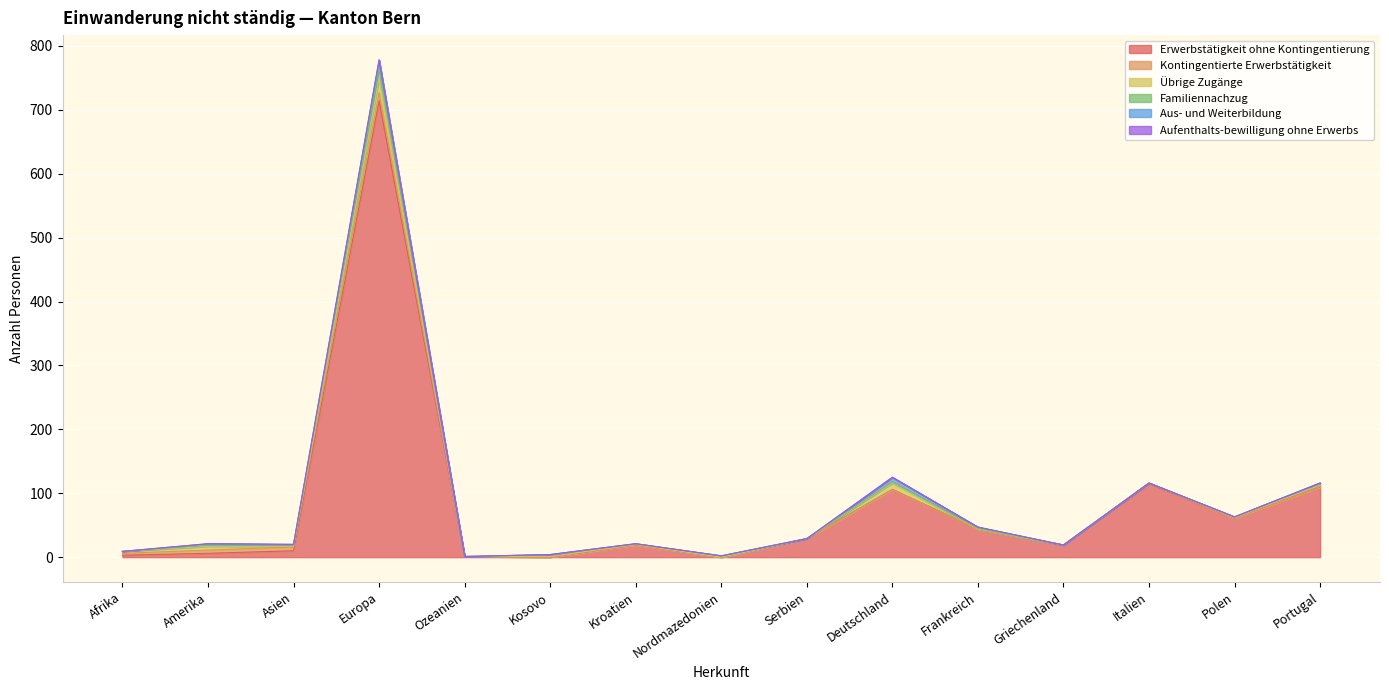

What is the difference between the maximum and second lowest values in the Kontingentierte Erwerbstätigkeit series?

13